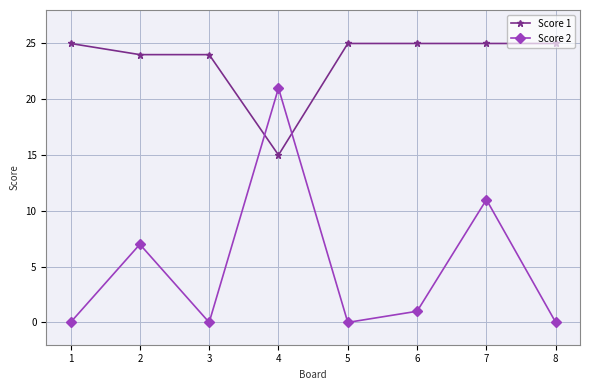

List the series in order of their peak value, lowest first.

Score 2, Score 1